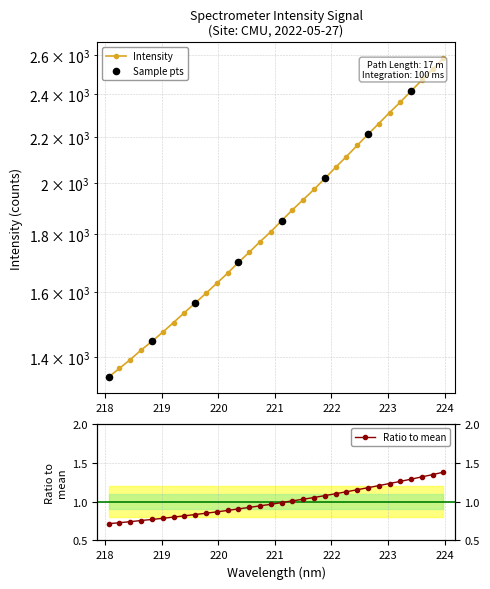

Approximately how many times larger is the value at 220.7354 compared to 222.8355?

0.8